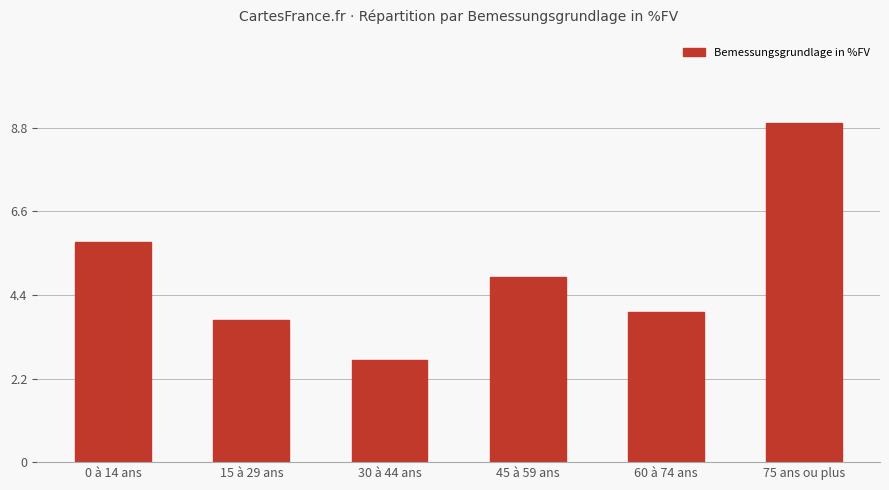

Which has a higher value, 60 à 74 ans or 45 à 59 ans?

45 à 59 ans